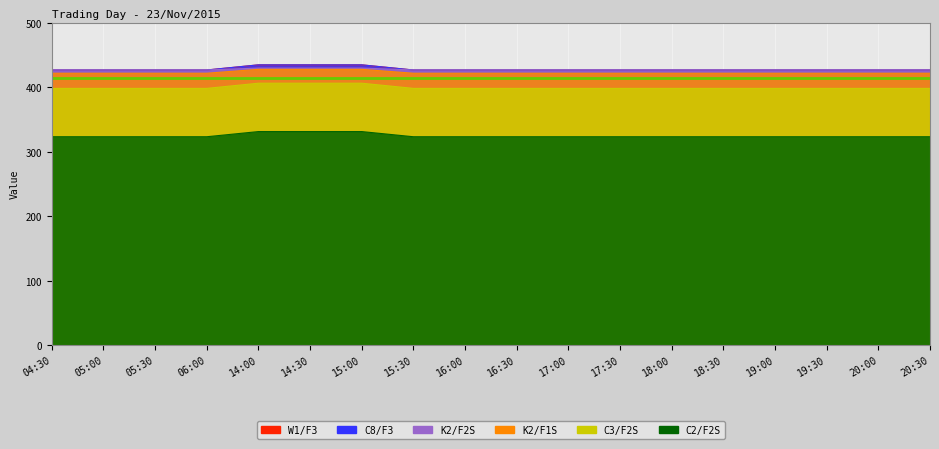

Which has a higher value, 05:00 or 04:30?

05:00